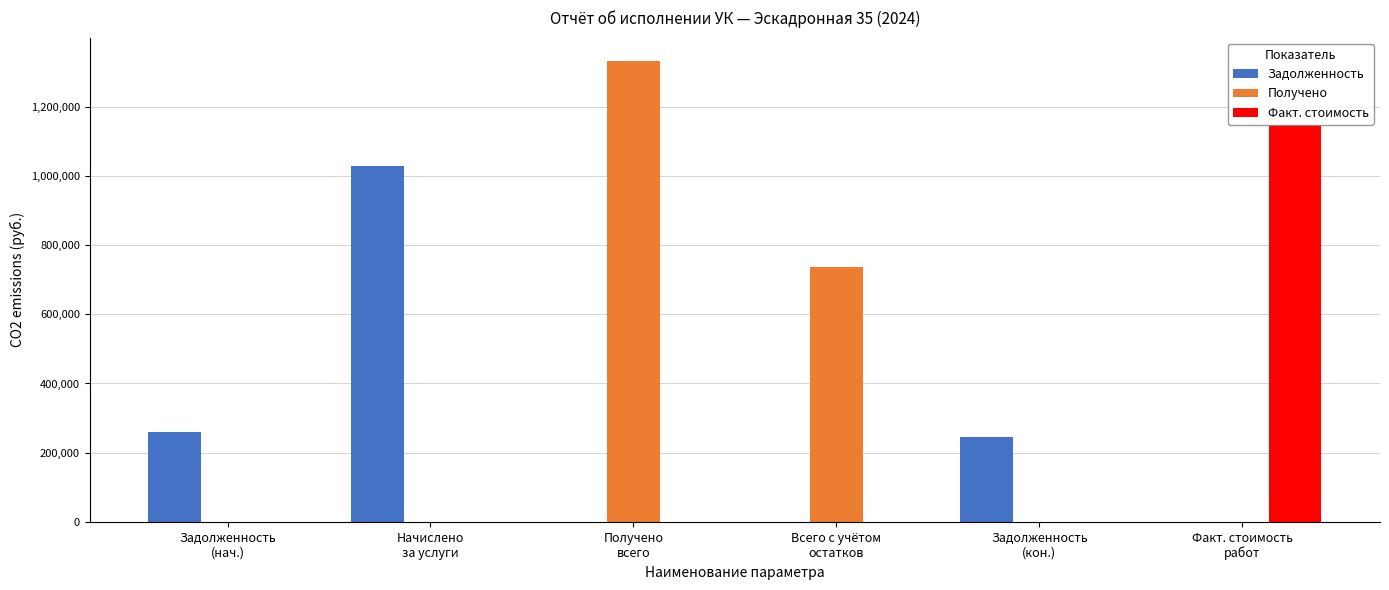

At which category is the sum across all series the highest?

Получено
всего